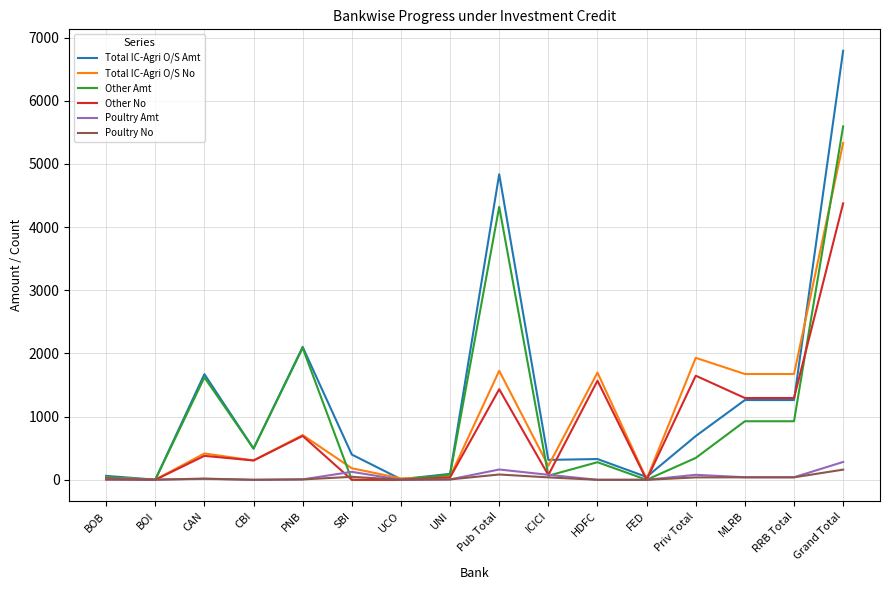

How many categories are shown in the chart?

16